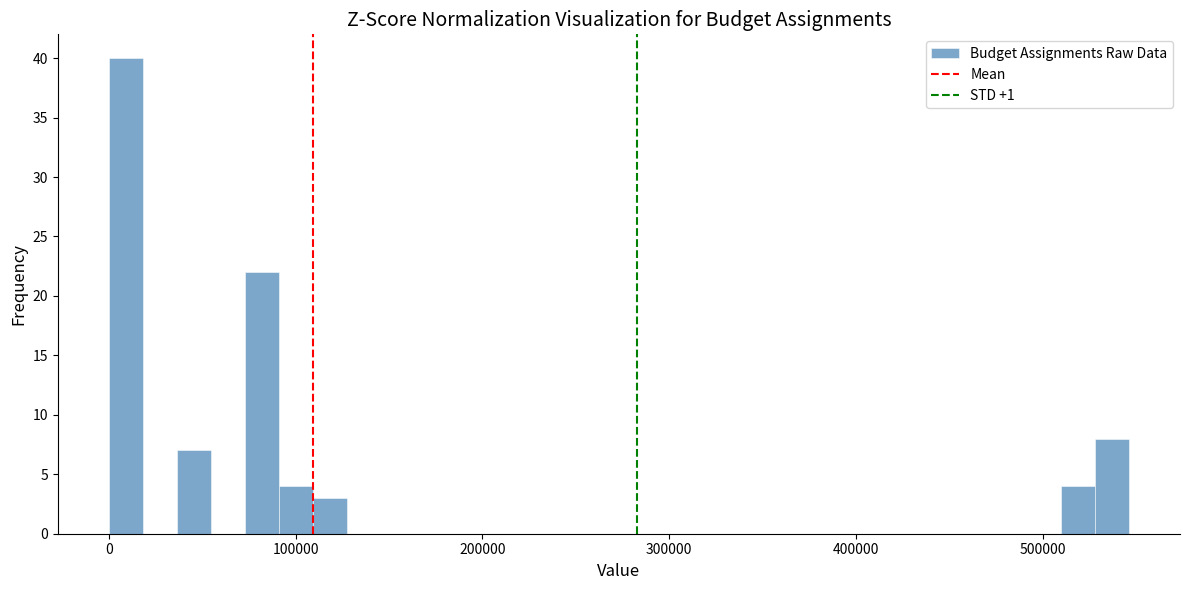

Around what value on the x-axis is the tallest bar? Give the approximate position of its centre, as read against the axis.

10000